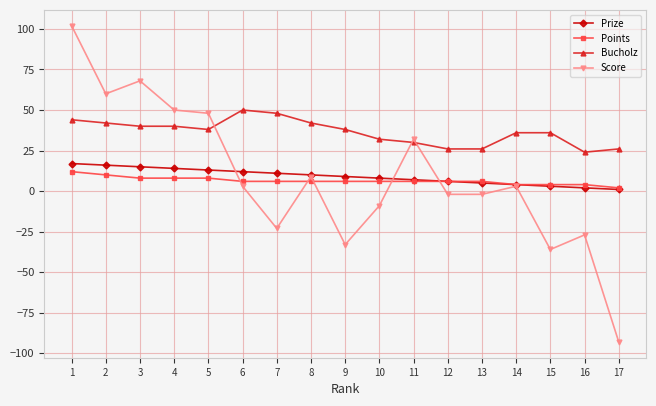

Does the chart have visible grid lines?

Yes